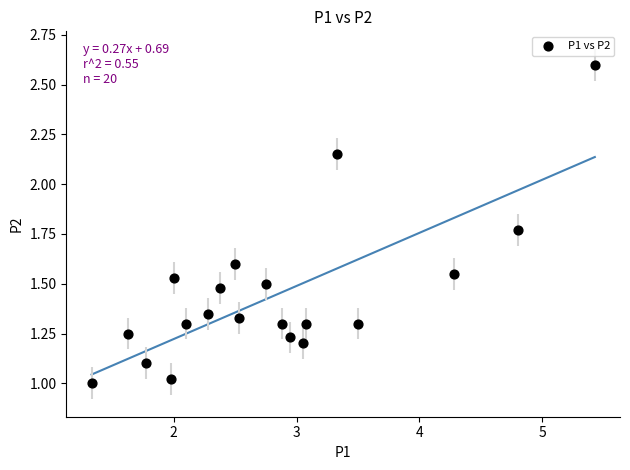

What is the range of X values (max minus min)?

4.1